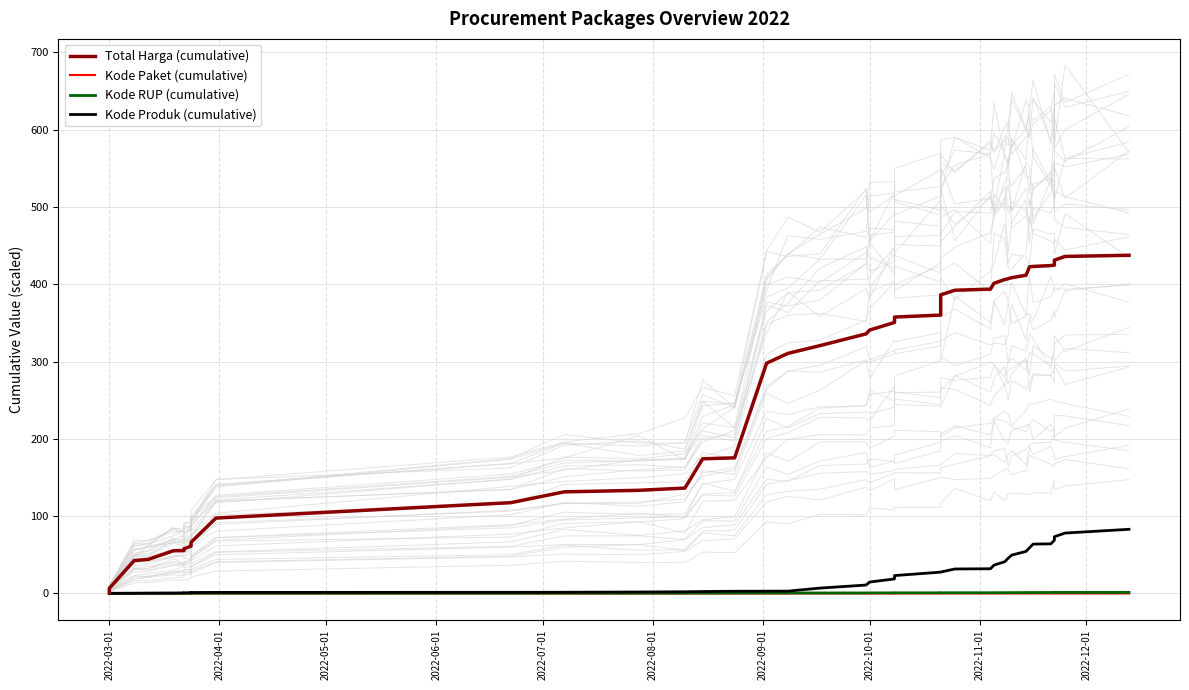

At which label does Total Harga (cumulative) reach its minimum?

2022-03-01